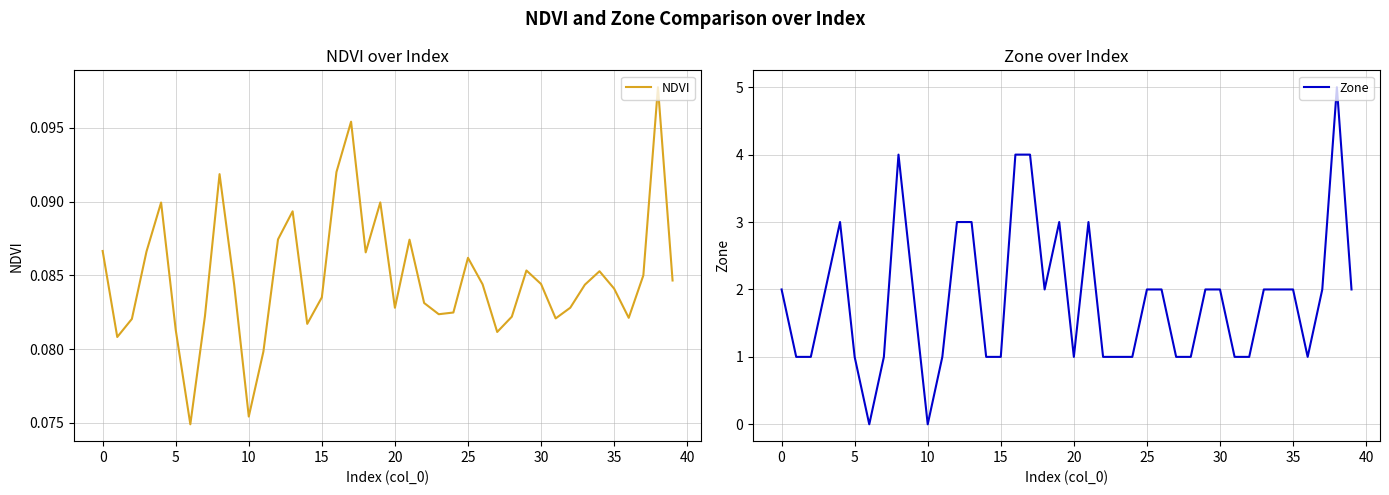

Between 30 and 20, which is larger?

30